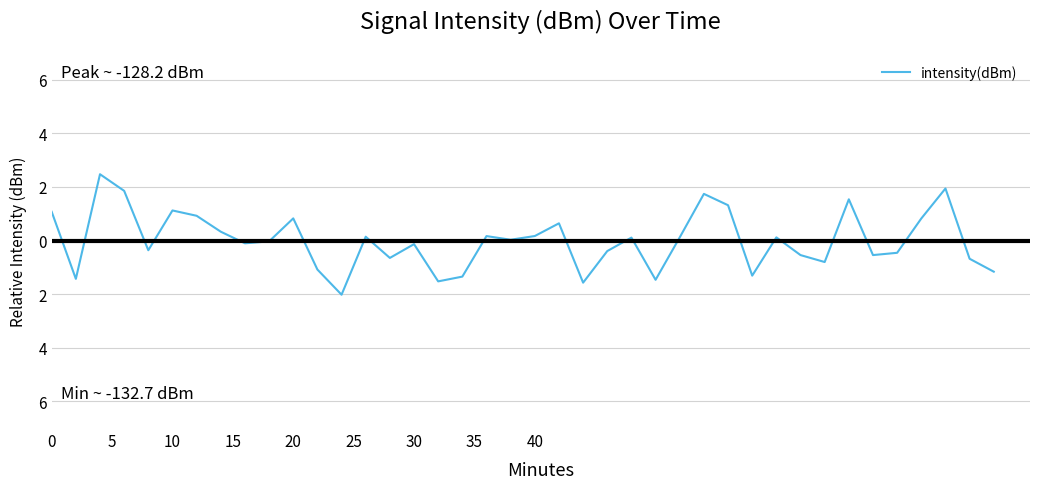

How many points are higher than both their immediate neighbors (excluding endpoints)?

12